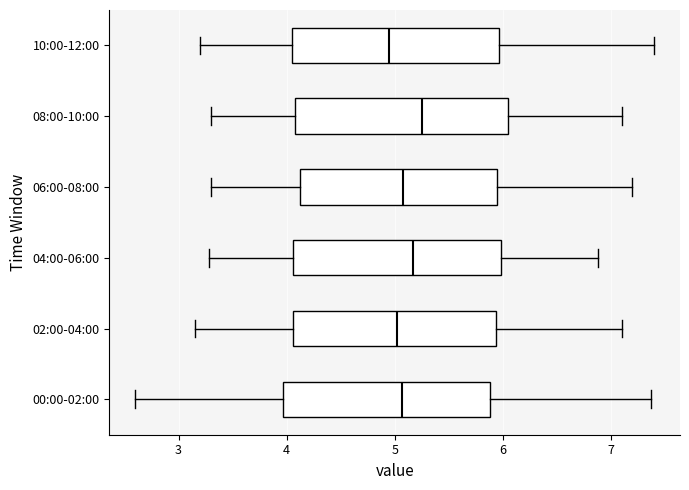

Reading bottom to top, read every box against the x-axis: the position of its median line, the range the box covers, and the ends of its whiskers. The values are not printed on the chart, so give them approximately, as read against the axis.

00:00-02:00: median 5.1, box 4.0 to 5.9, whiskers 2.6 to 7.4
02:00-04:00: median 5.0, box 4.1 to 5.9, whiskers 3.2 to 7.1
04:00-06:00: median 5.2, box 4.1 to 6.0, whiskers 3.3 to 6.9
06:00-08:00: median 5.1, box 4.1 to 6.0, whiskers 3.3 to 7.2
08:00-10:00: median 5.3, box 4.1 to 6.1, whiskers 3.3 to 7.1
10:00-12:00: median 5.0, box 4.1 to 6.0, whiskers 3.2 to 7.4